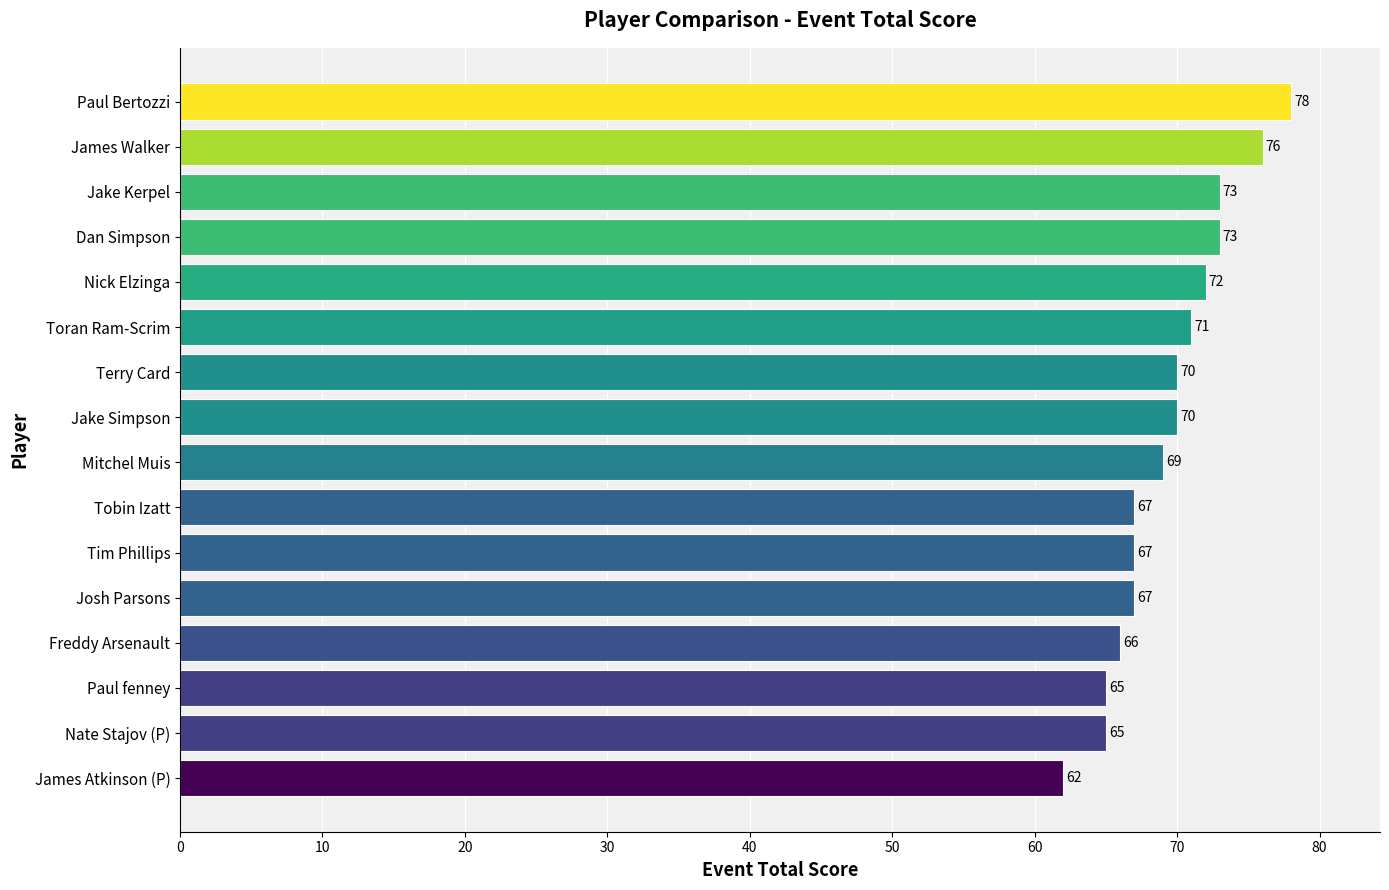

What is the difference between the second highest and minimum values?

14